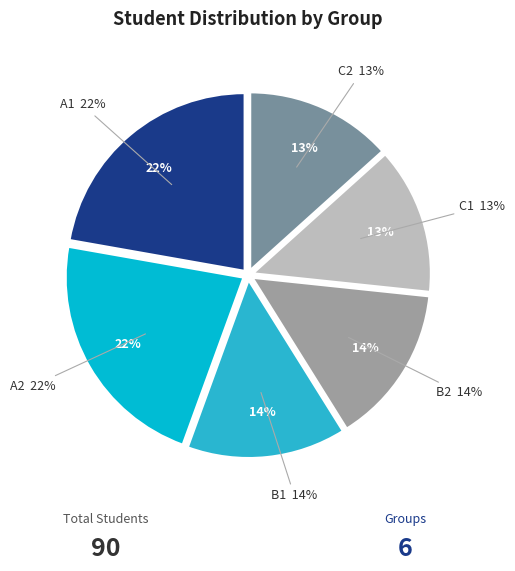

To the nearest percent, what percentage of the pie is B1?

14%